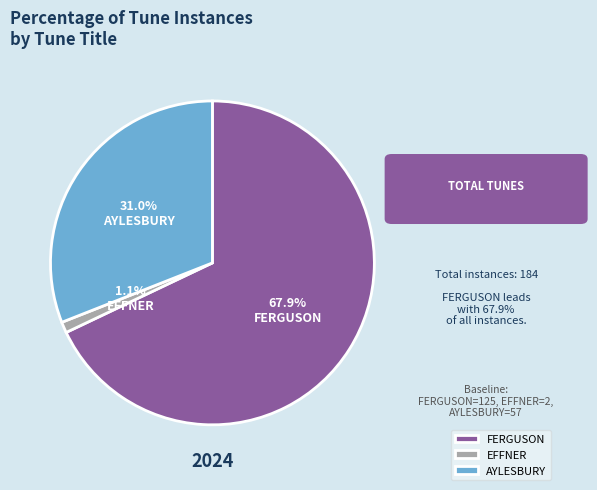

How much of the chart is everything except FERGUSON?

32.1%